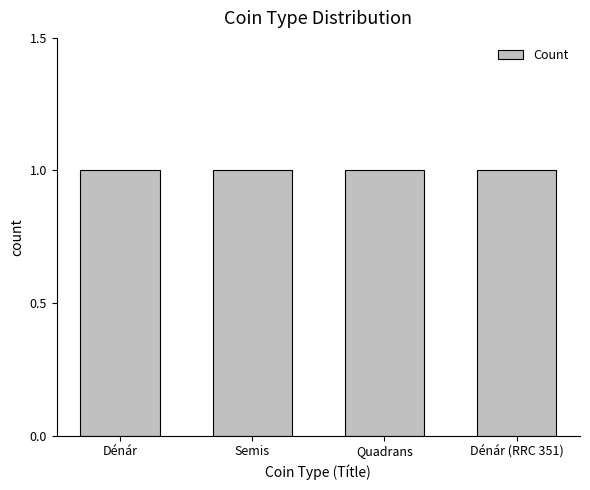

At which category does the chart reach its minimum across all series?

Dénár